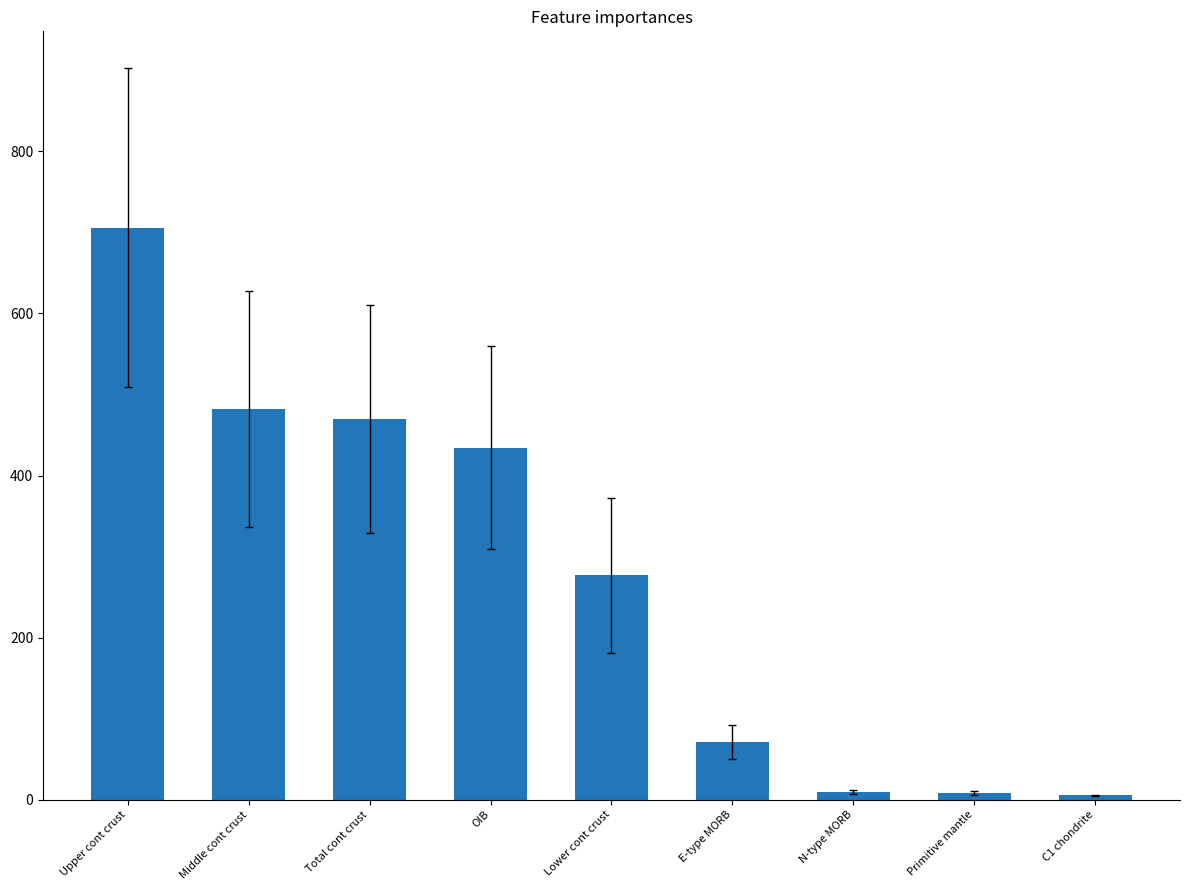

What is the label of the 7th bar from the right?

Total cont crust